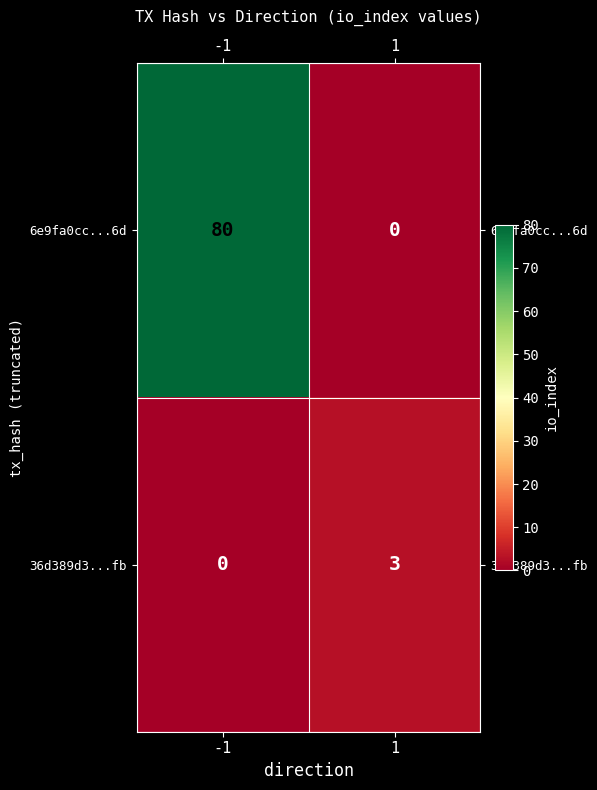

Reading left to right, extract all data points from this chart.

6e9fa0cc...6d: -1=80	1=0
36d389d3...fb: -1=0	1=3